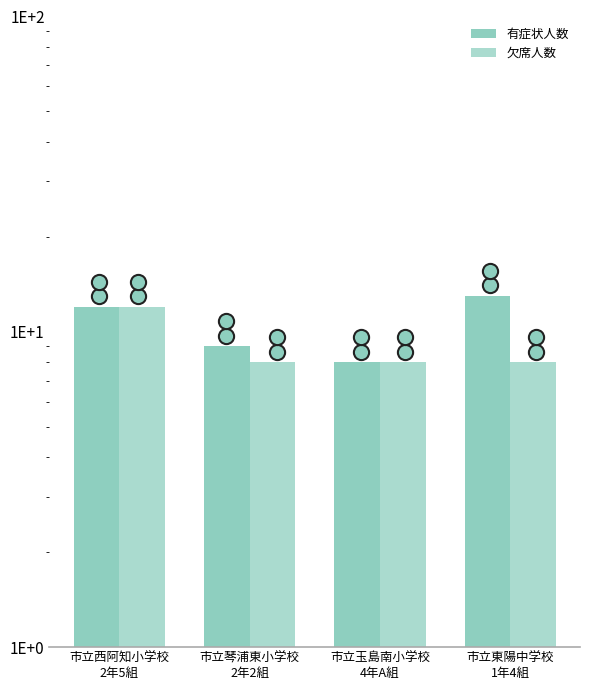

At which category is the sum across all series the highest?

市立西阿知小学校
2年5組